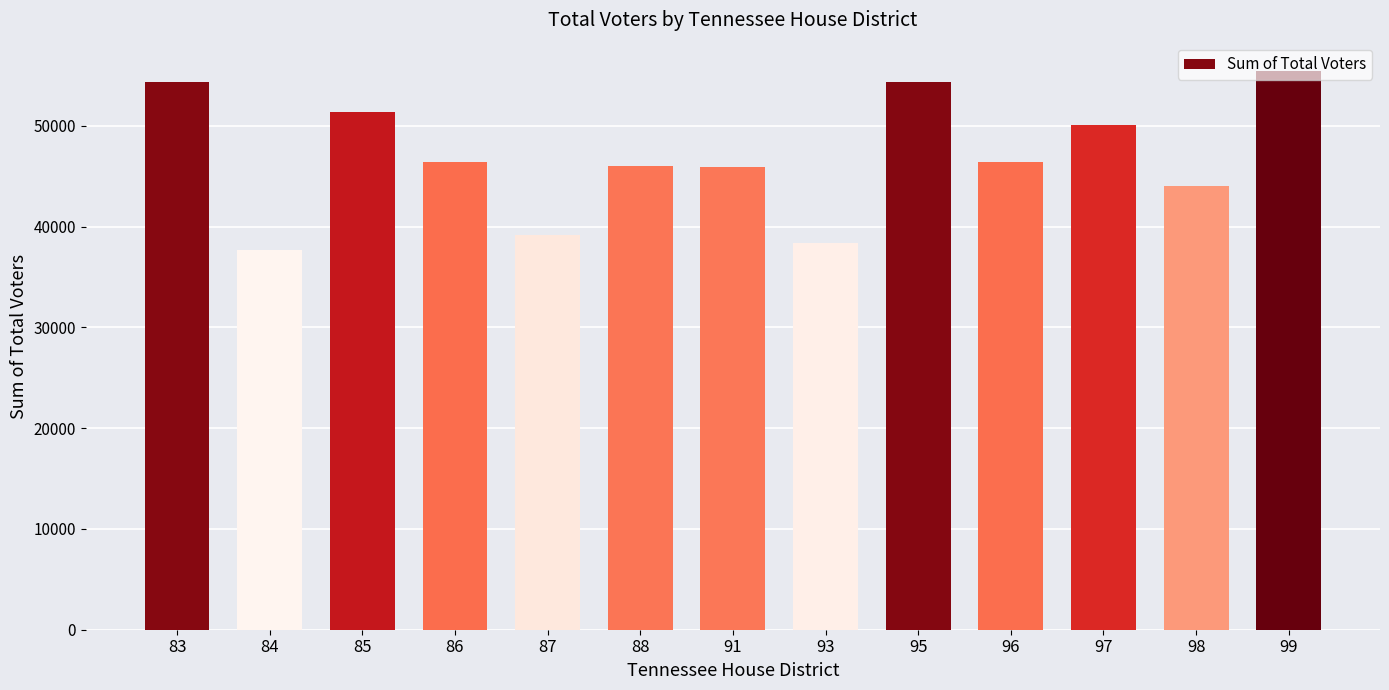

What is the difference between the maximum and second lowest values?

17085